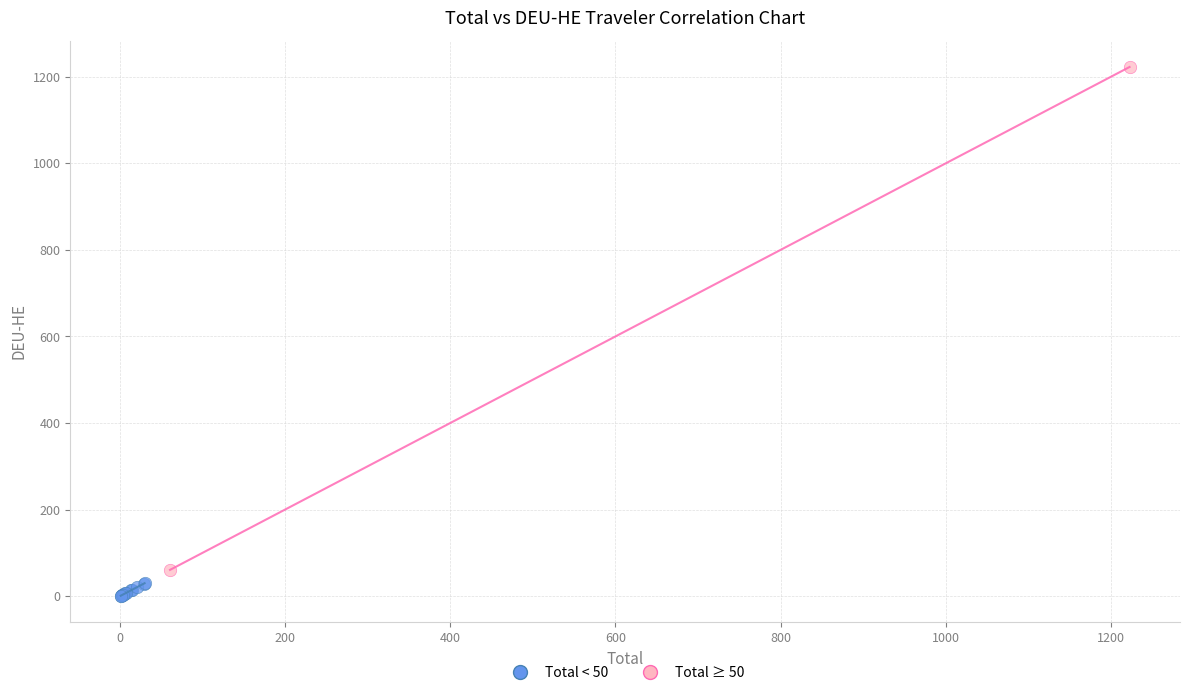

What are all the series names shown in the legend?

Total < 50, Total ≥ 50